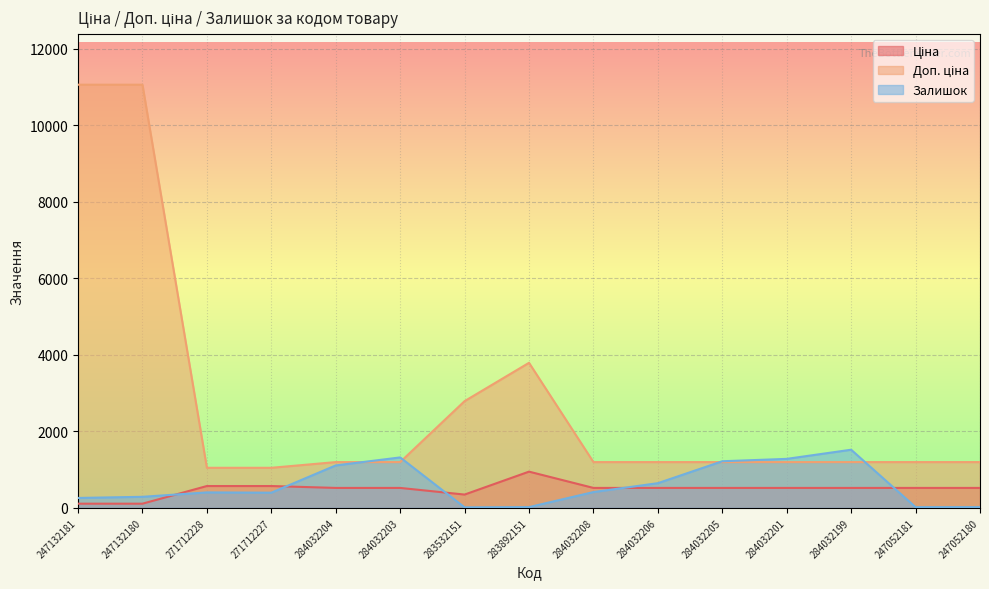

Does the chart display data point markers on the line(s)?

No